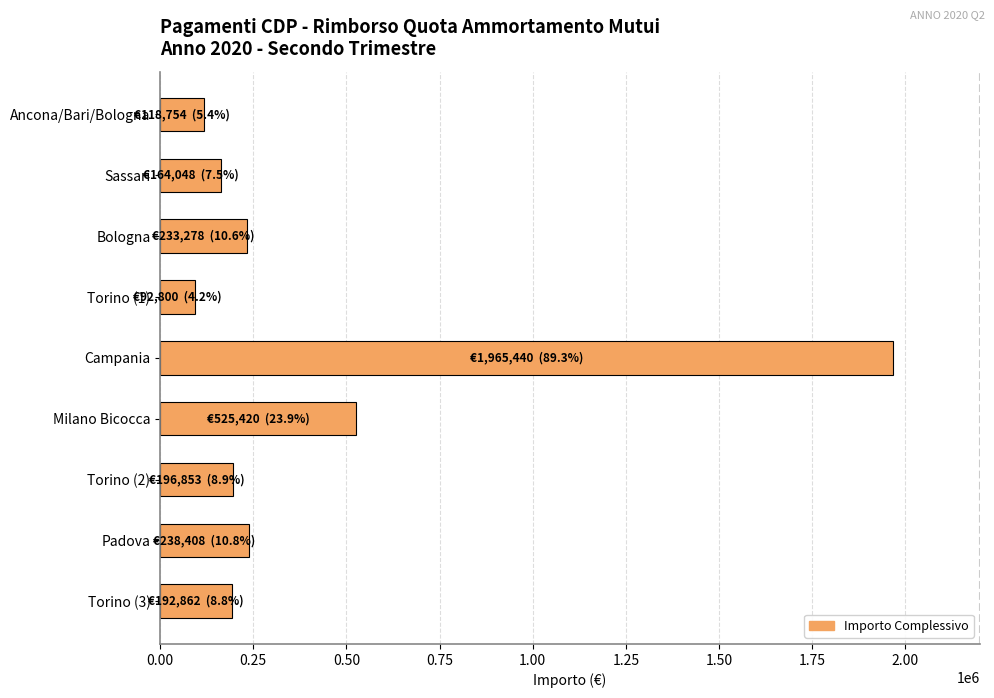

What is the value of the 9th bar from the top?

192861.5